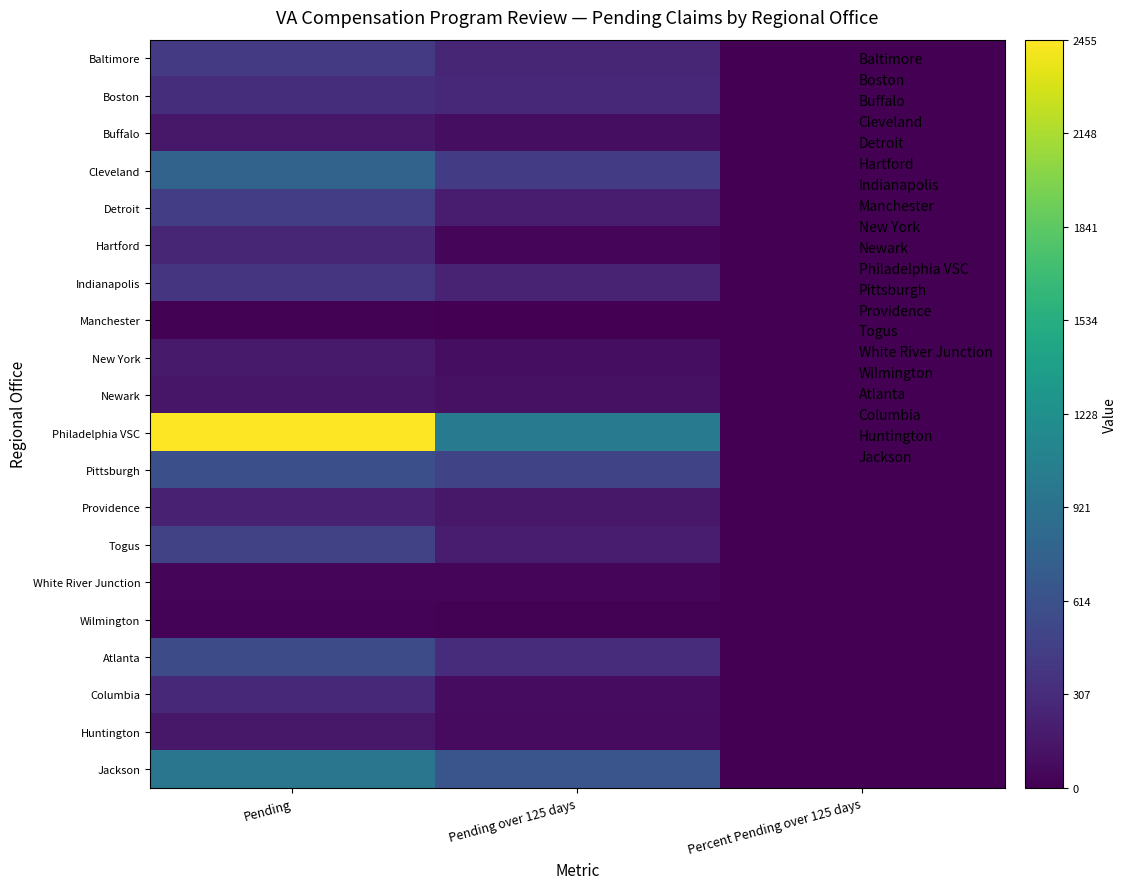

Which has a higher value, Pending over 125 days or Percent Pending over 125 days?

Pending over 125 days